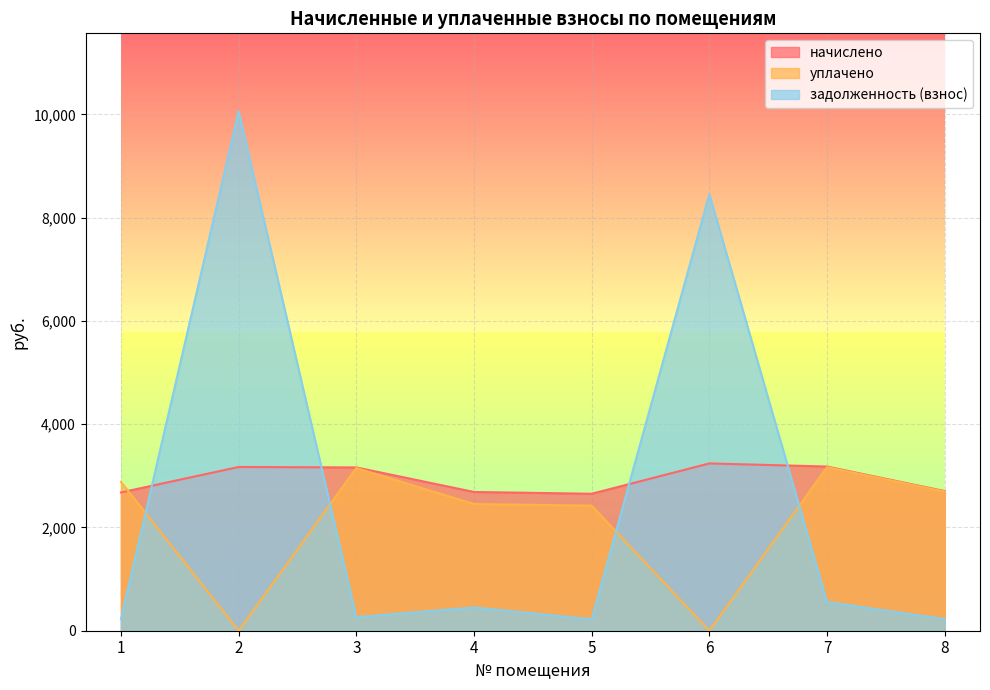

True or false: уплачено has a value of 3167.7 at 7.

True